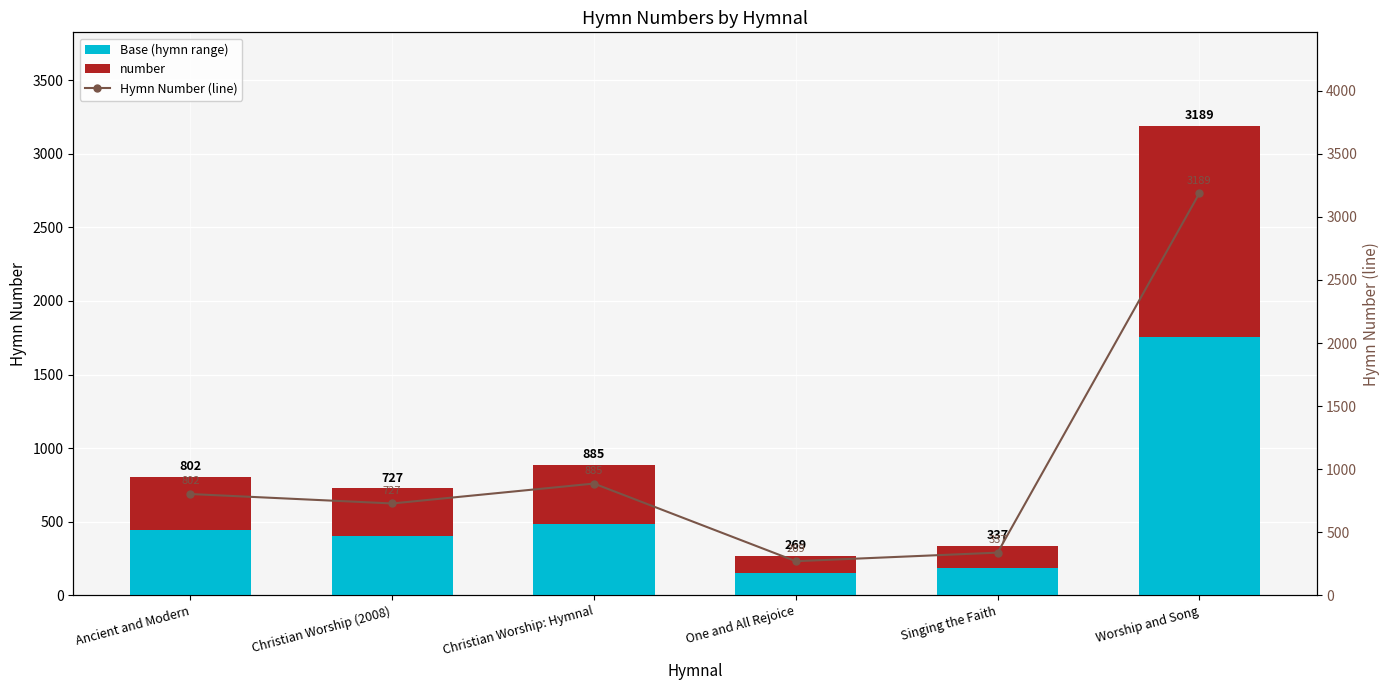

What is the lowest value of the number series?

121.0